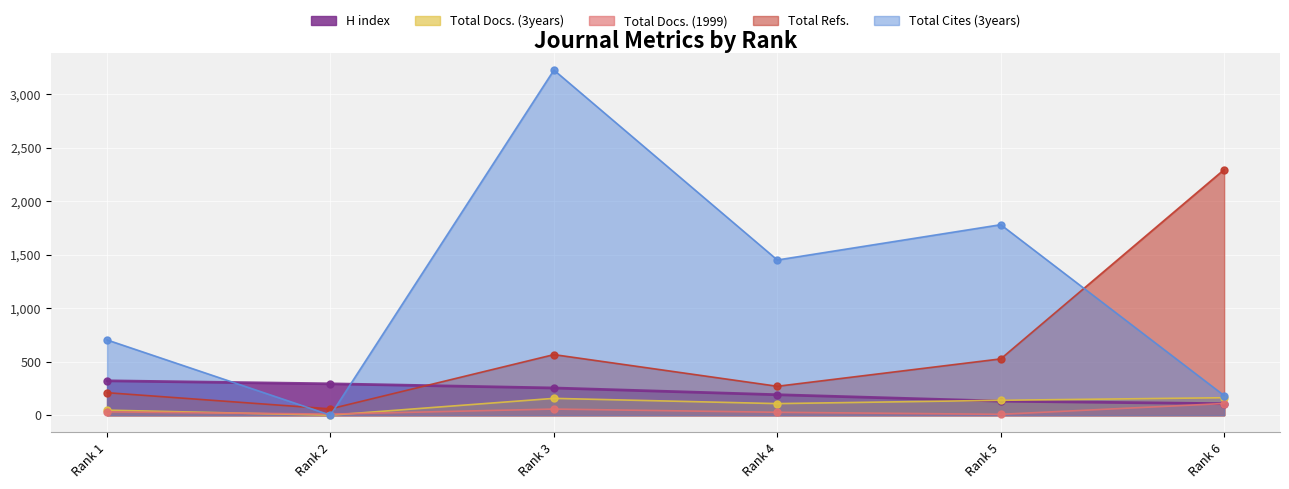

At which category does Total Cites (3years) reach its first local valley?

Rank 2